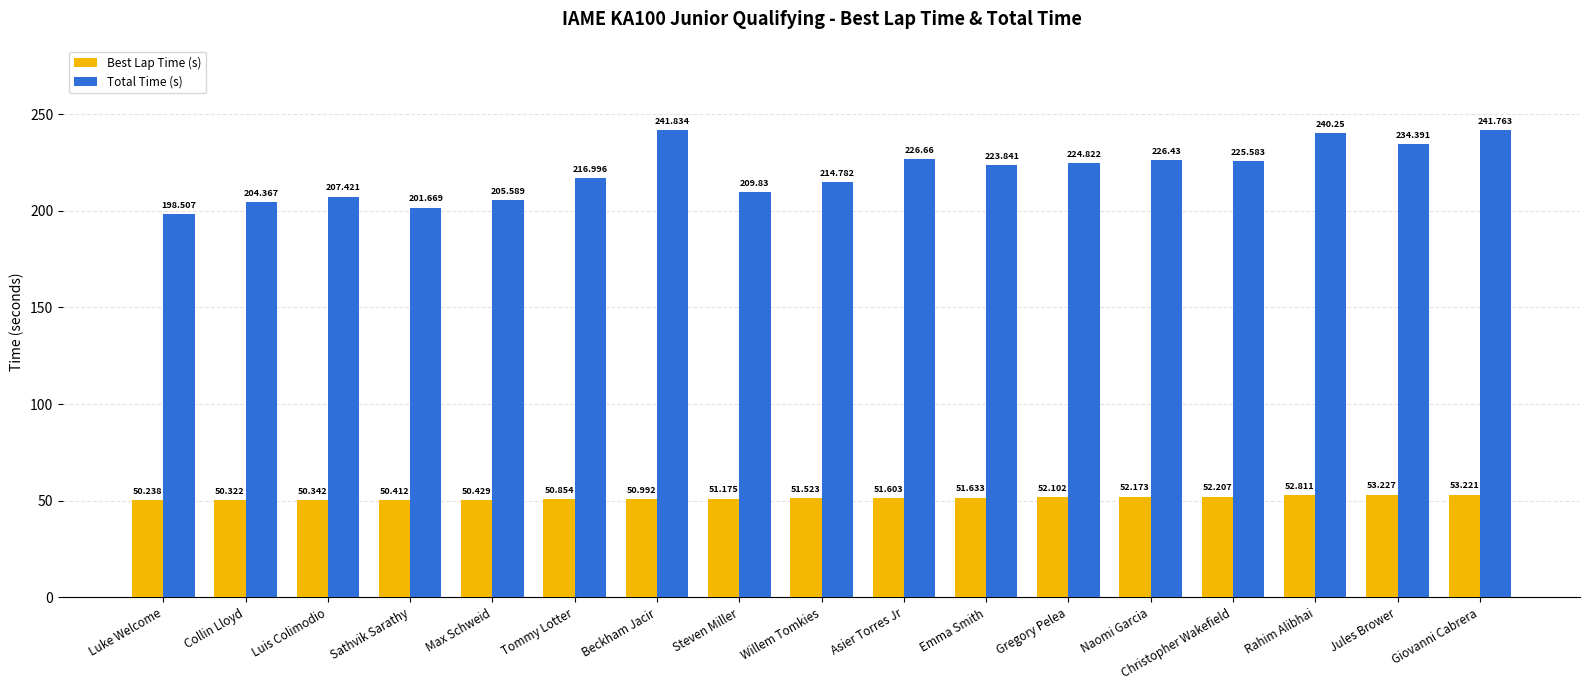

How many data points in Total Time (s) are above 223?

9